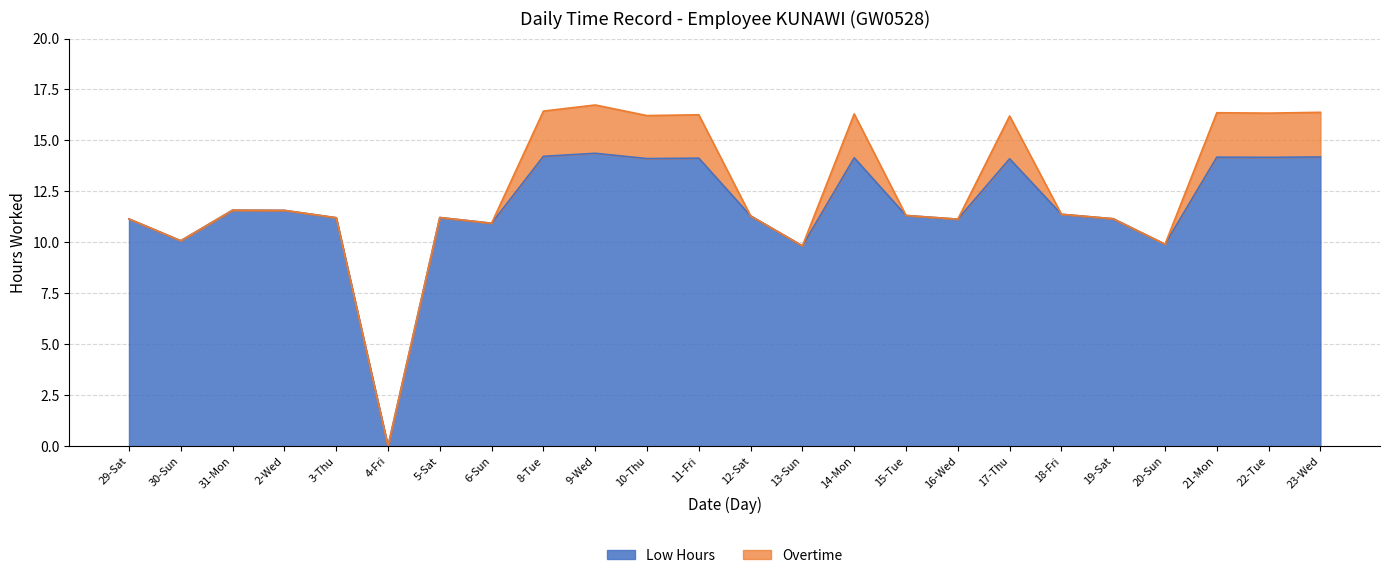

How many interior local peaks (higher than both neighbors) does the data have?

7